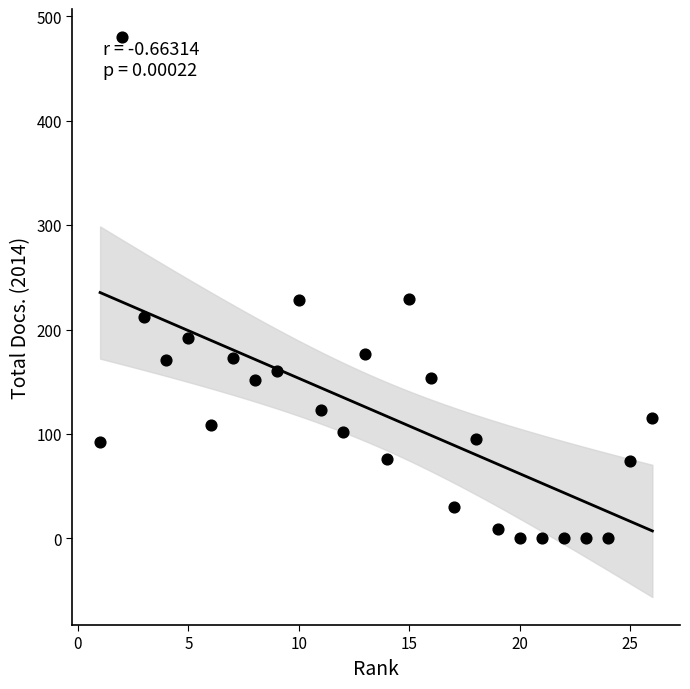

What is the range of Y values (max minus min)?

480